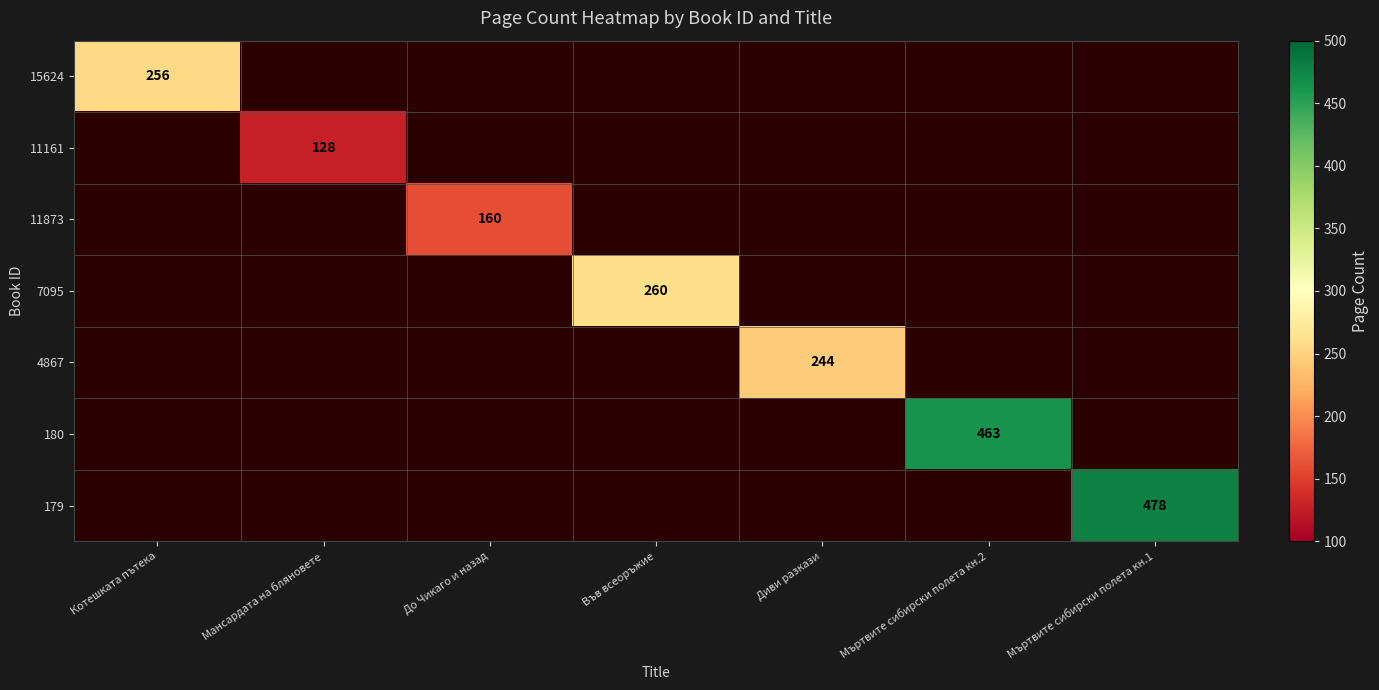

True or false: 11161 has a value of 45 at Мансардата на бляновете.

False